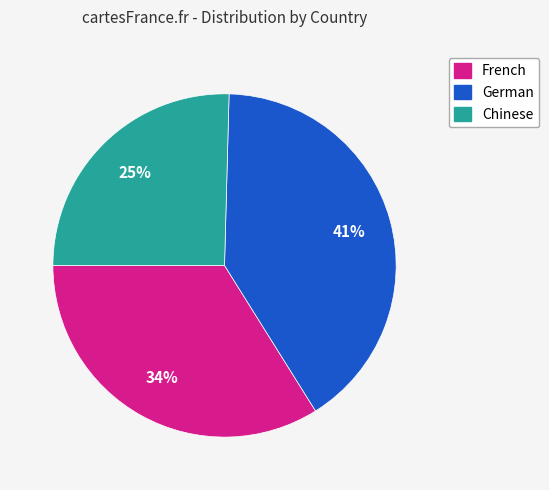

How many slices are in this pie chart?

3